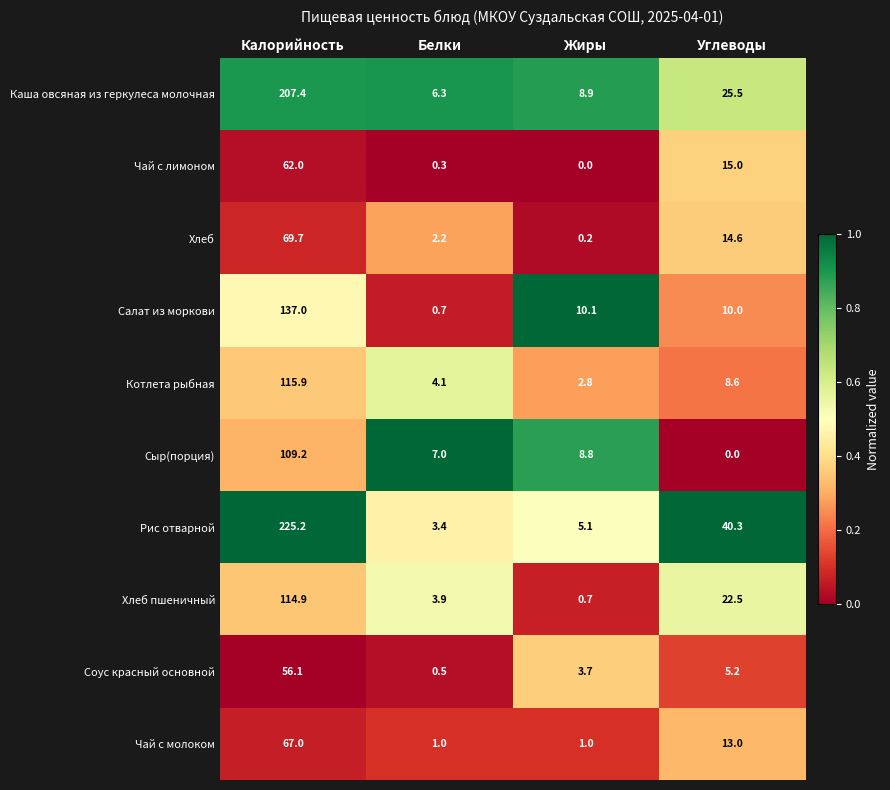

What is the difference between the highest and lowest values at Жиры?

10.1